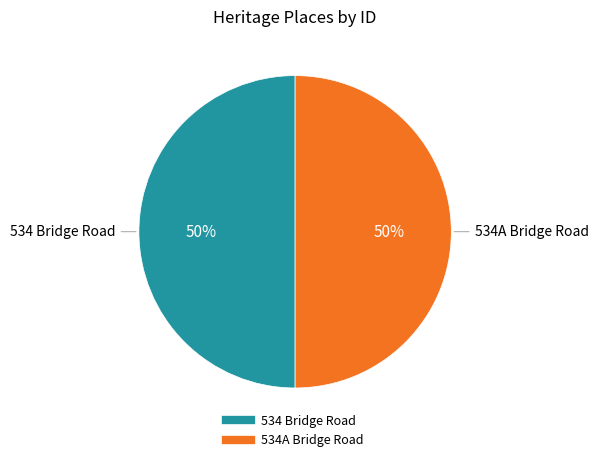

Do 534A Bridge Road and 534 Bridge Road together represent more than half of the pie?

Yes